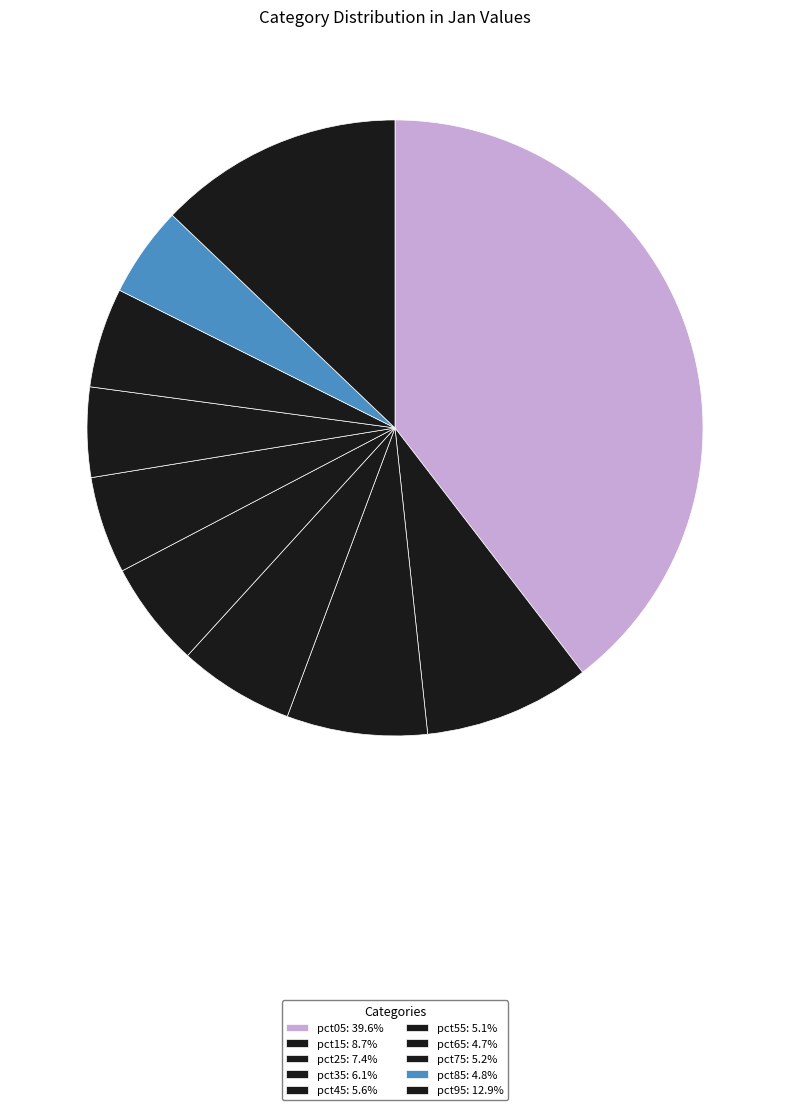

The pct45 slice represents 6% of the pie. True or false?

True